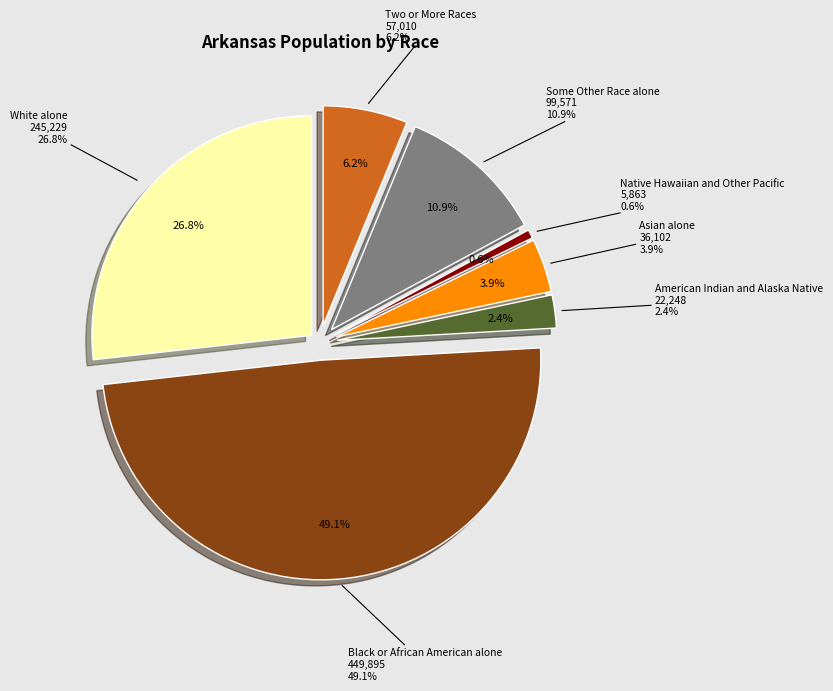

True or false: Black or African American alone accounts for 49% of the total.

True